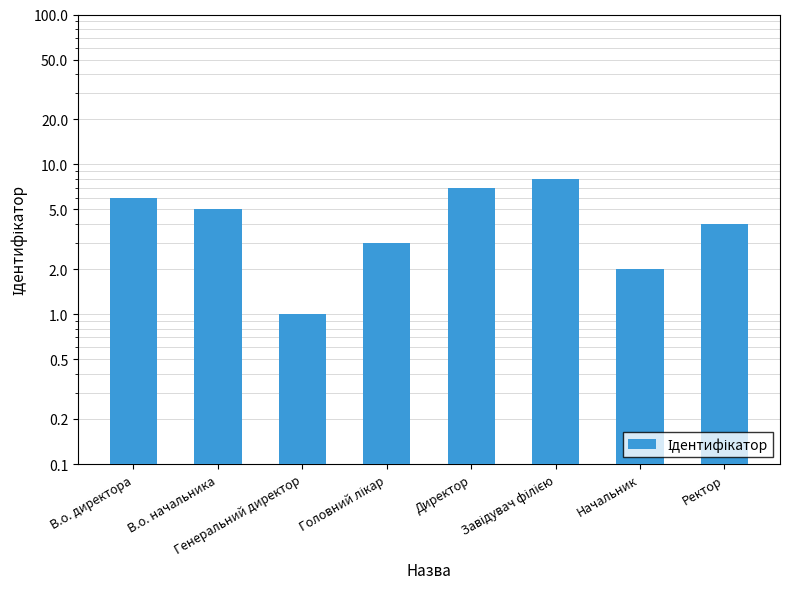

What is the average value?

4